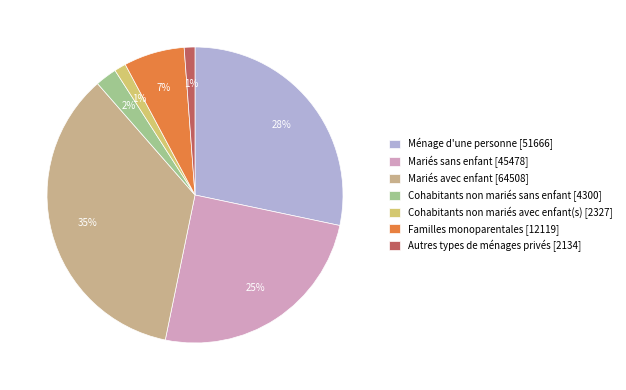

Rank the categories by value from lowest to highest.

Autres types de ménages privés, Cohabitants non mariés avec enfant(s), Cohabitants non mariés sans enfant, Familles monoparentales, Mariés sans enfant, Ménage d'une personne, Mariés avec enfant